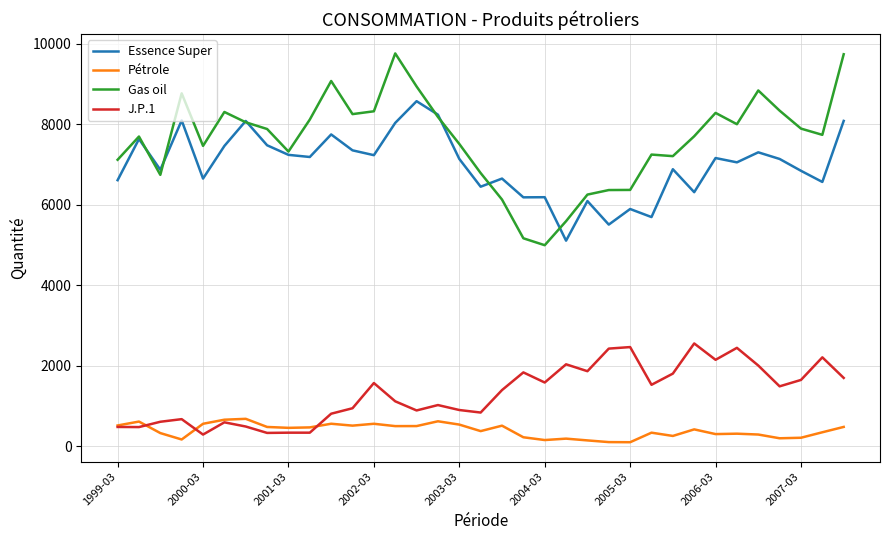

List the series in order of their peak value, highest first.

Gas oil, Essence Super, J.P.1, Pétrole